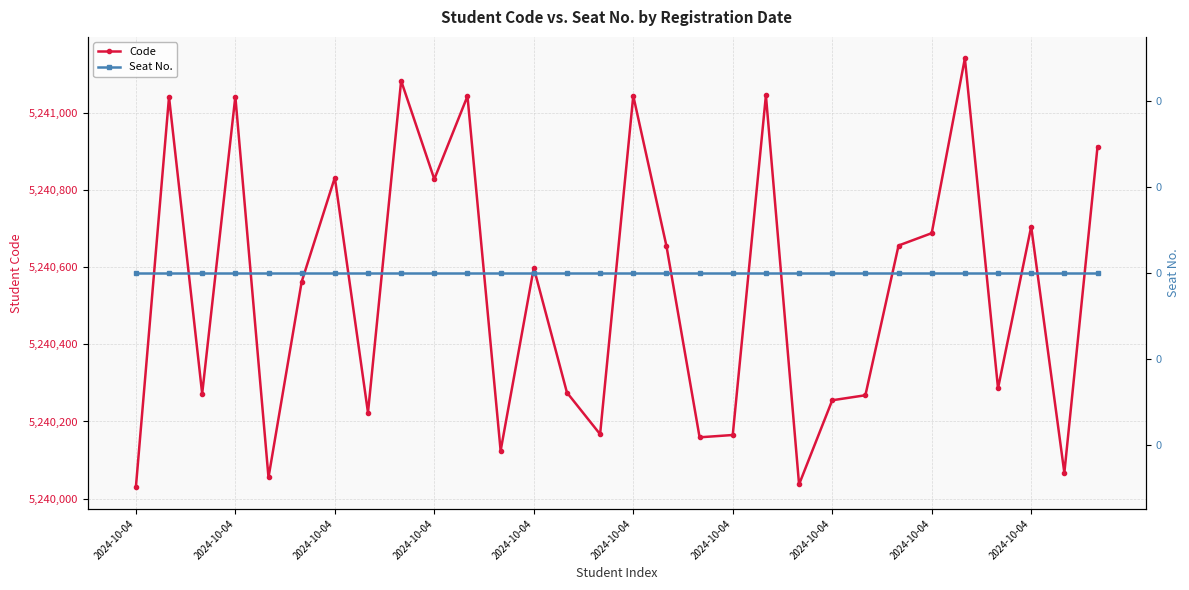

What is the maximum value shown in the chart?

5241141